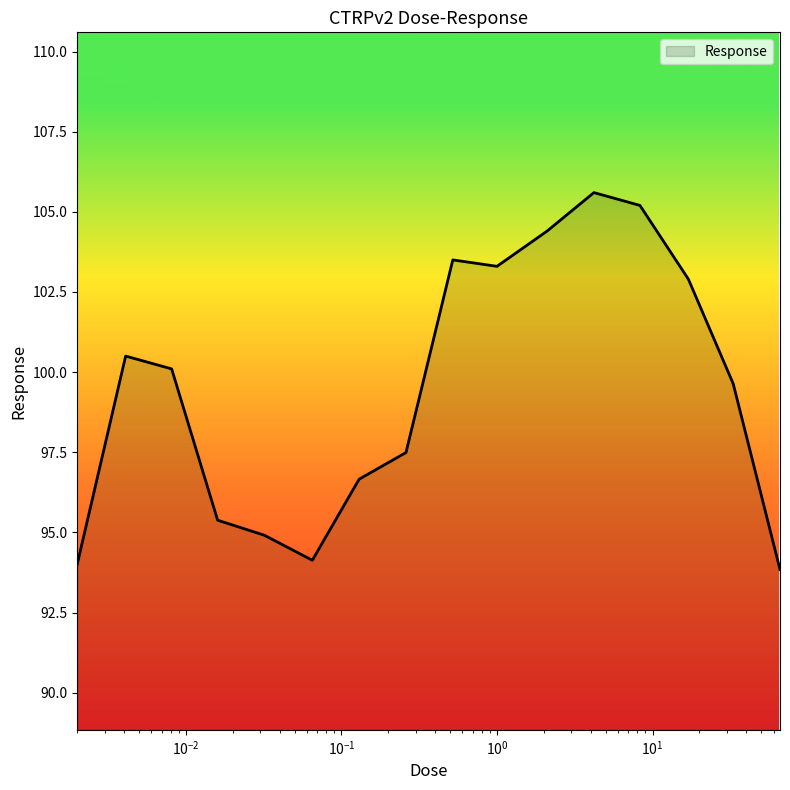

Reading left to right, transcribe all the data shown in this chart.

94.0	100.5	100.1	95.4	94.9	94.1	96.7	97.5	103.5	103.3	104.4	105.6	105.2	102.9	99.6	93.8